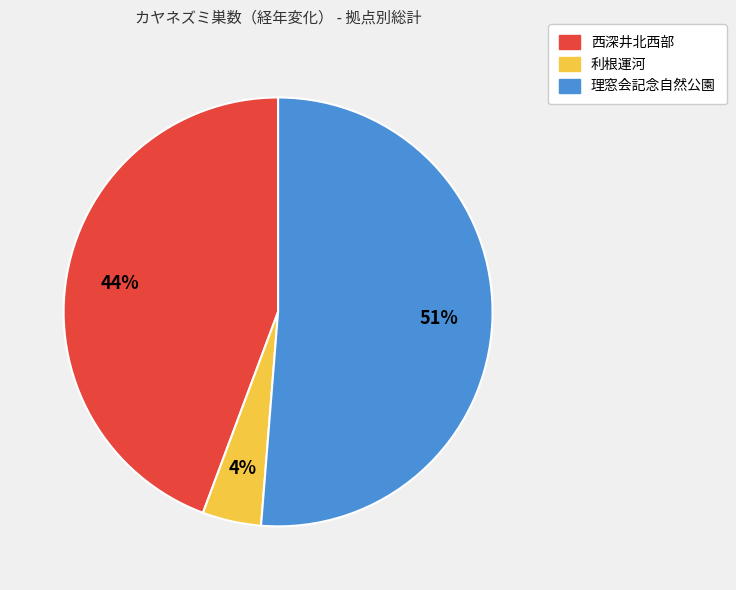

Between 利根運河 and 理窓会記念自然公園, which is larger?

理窓会記念自然公園